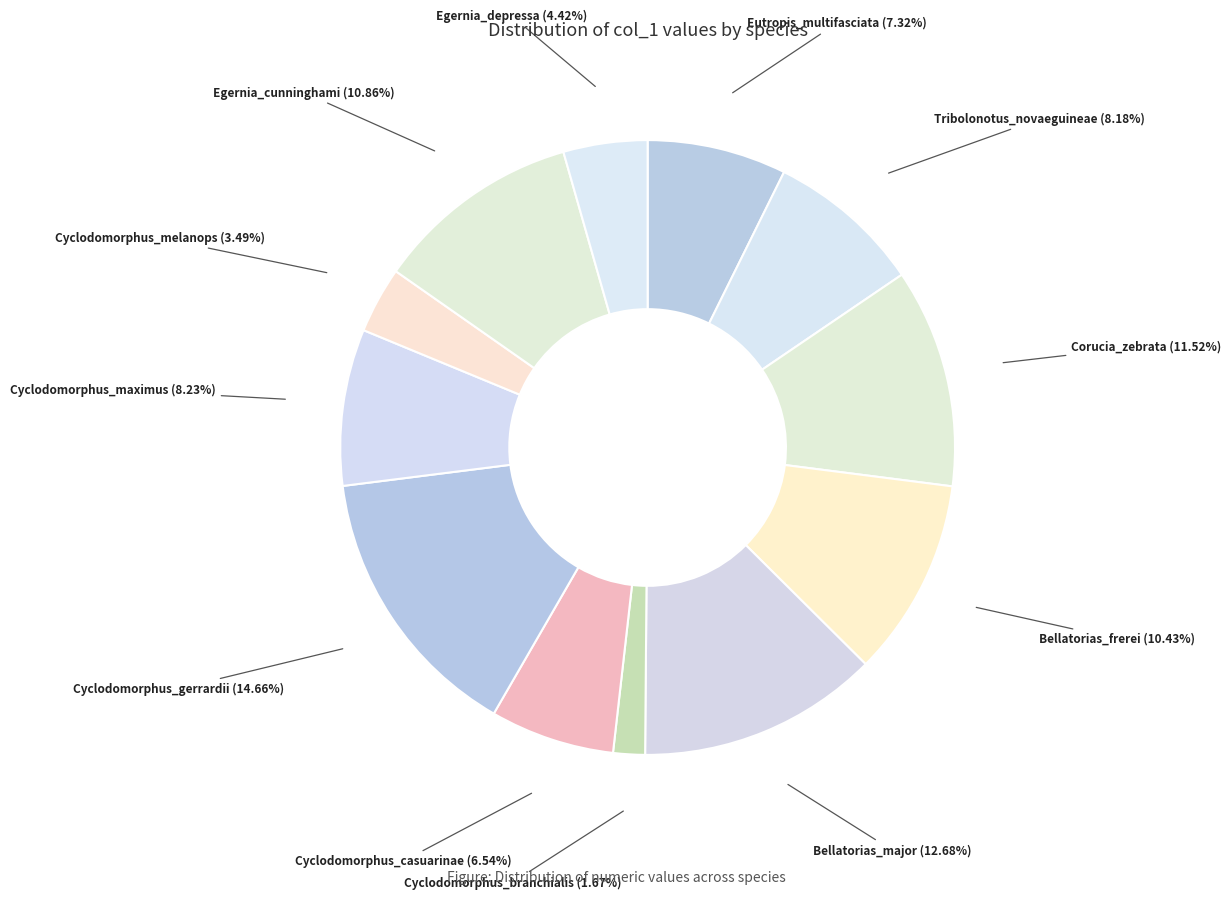

How many slices are in this pie chart?

12